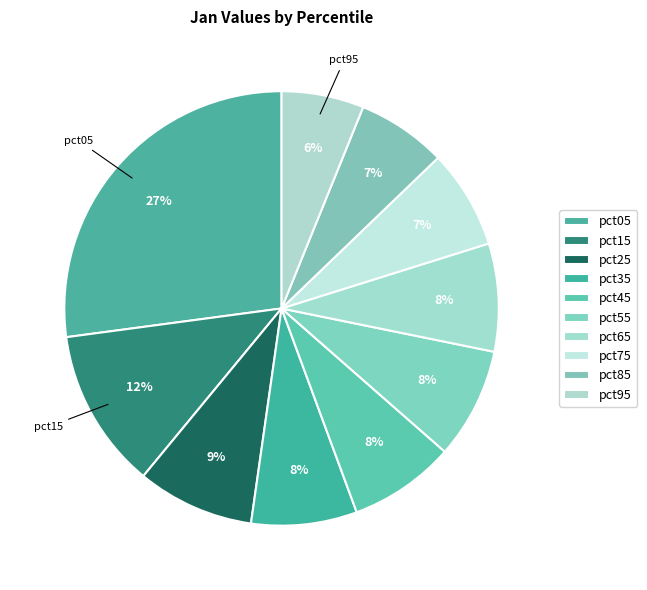

How many slices are in this pie chart?

10